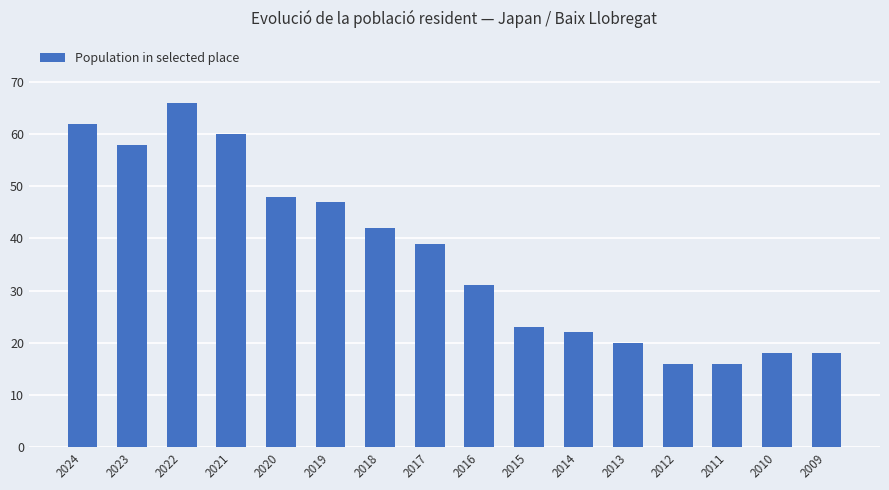

How many bars are there in total?

16